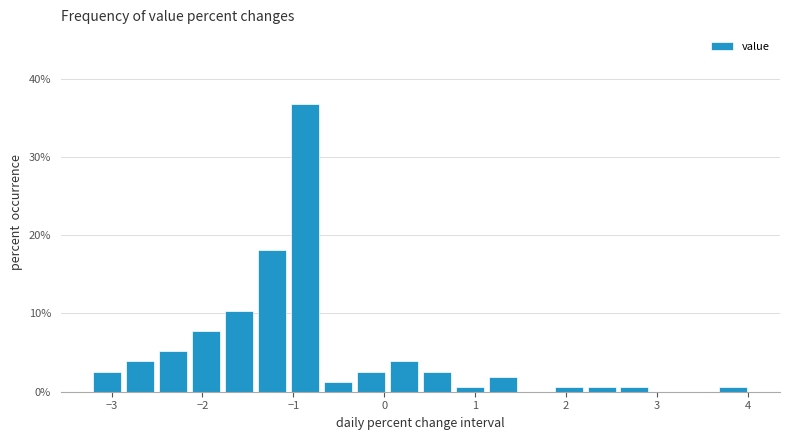

Around what value on the x-axis is the tallest bar? Give the approximate position of its centre, as read against the axis.

-0.9